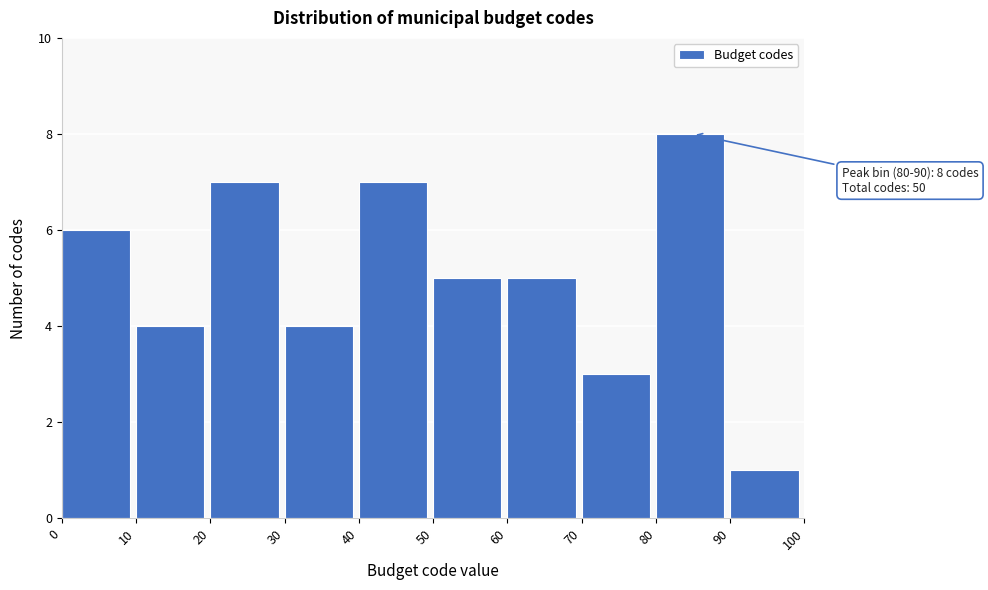

Which range on the x-axis has the tallest bar?

80 to 90